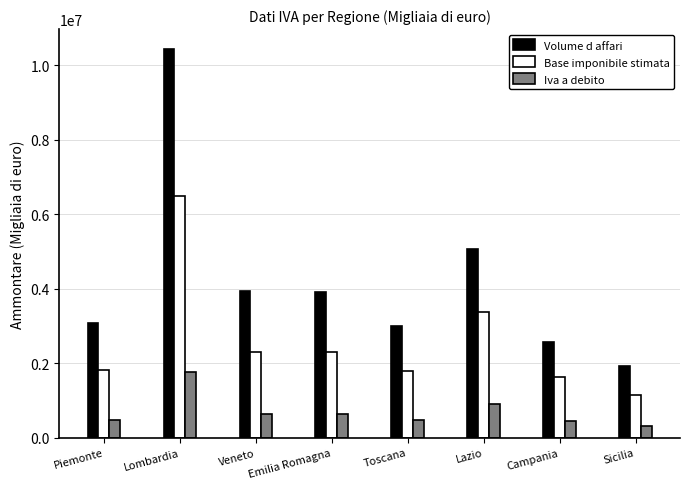

Rank the series by their average value, from lowest to highest.

Iva a debito, Base imponibile stimata, Volume d affari